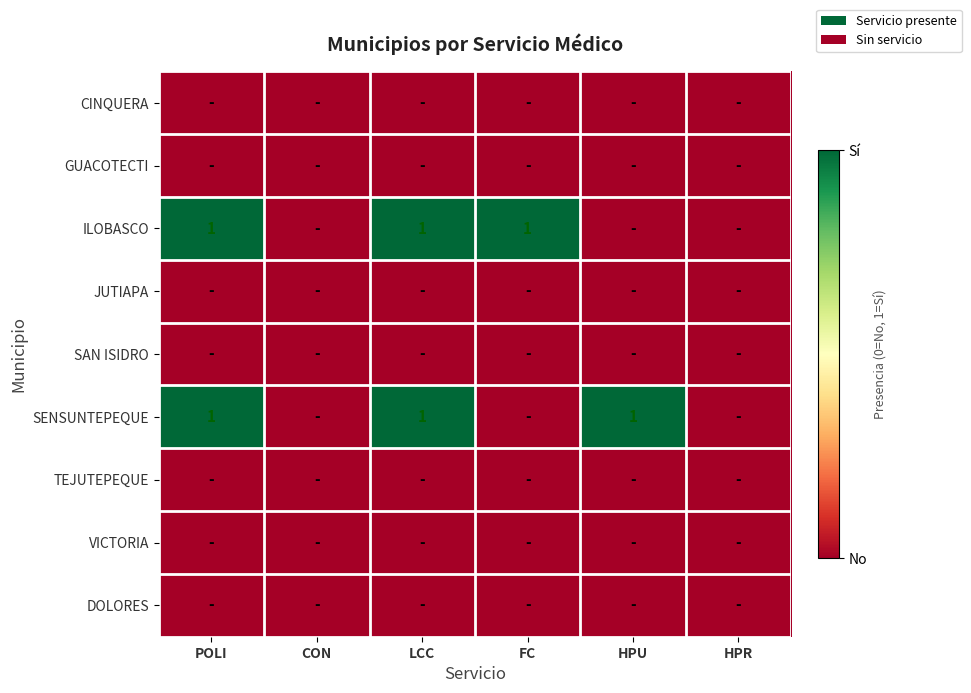

Which series has the largest range (max minus min)?

ILOBASCO